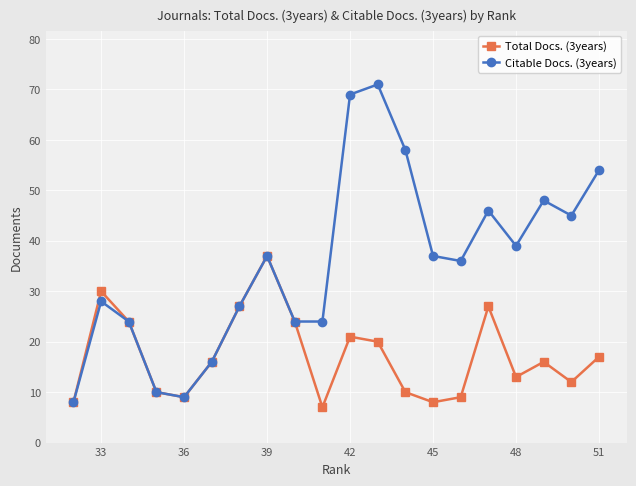

What is the maximum value for Total Docs. (3years)?

37